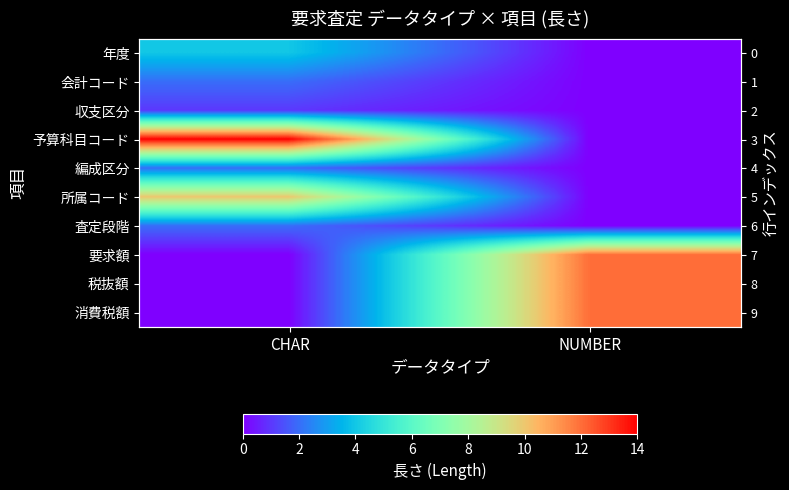

At NUMBER, list the series in order from largest to smallest.

要求額, 税抜額, 消費税額, 年度, 会計コード, 収支区分, 予算科目コード, 編成区分, 所属コード, 査定段階